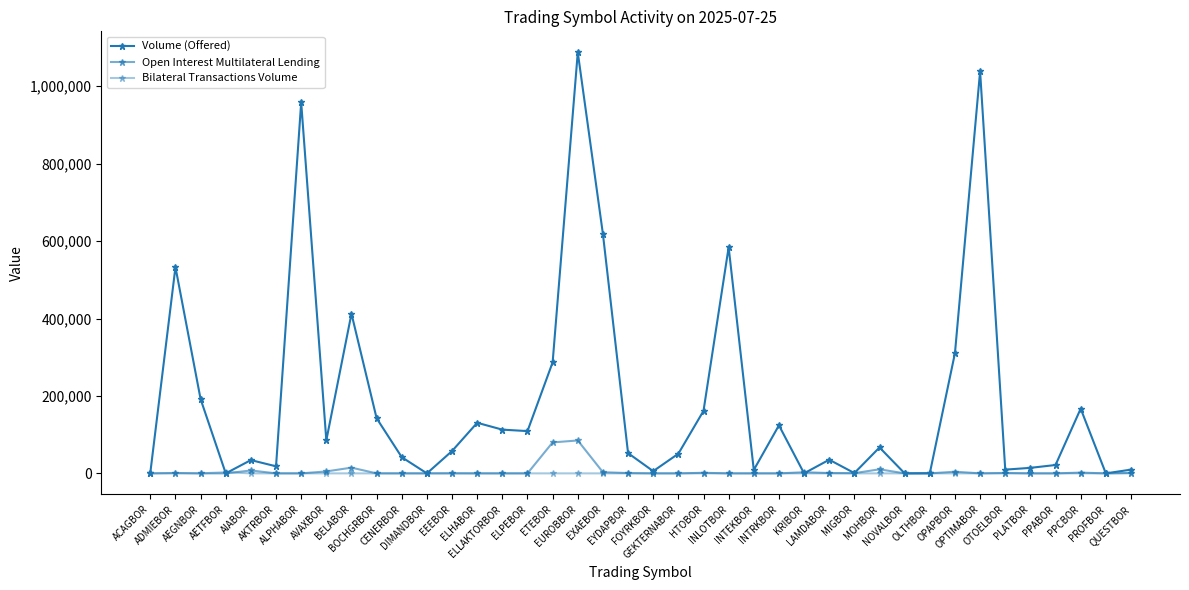

At OPAPBOR, list the series in order from smallest to largest.

Bilateral Transactions Volume, Open Interest Multilateral Lending, Volume (Offered)